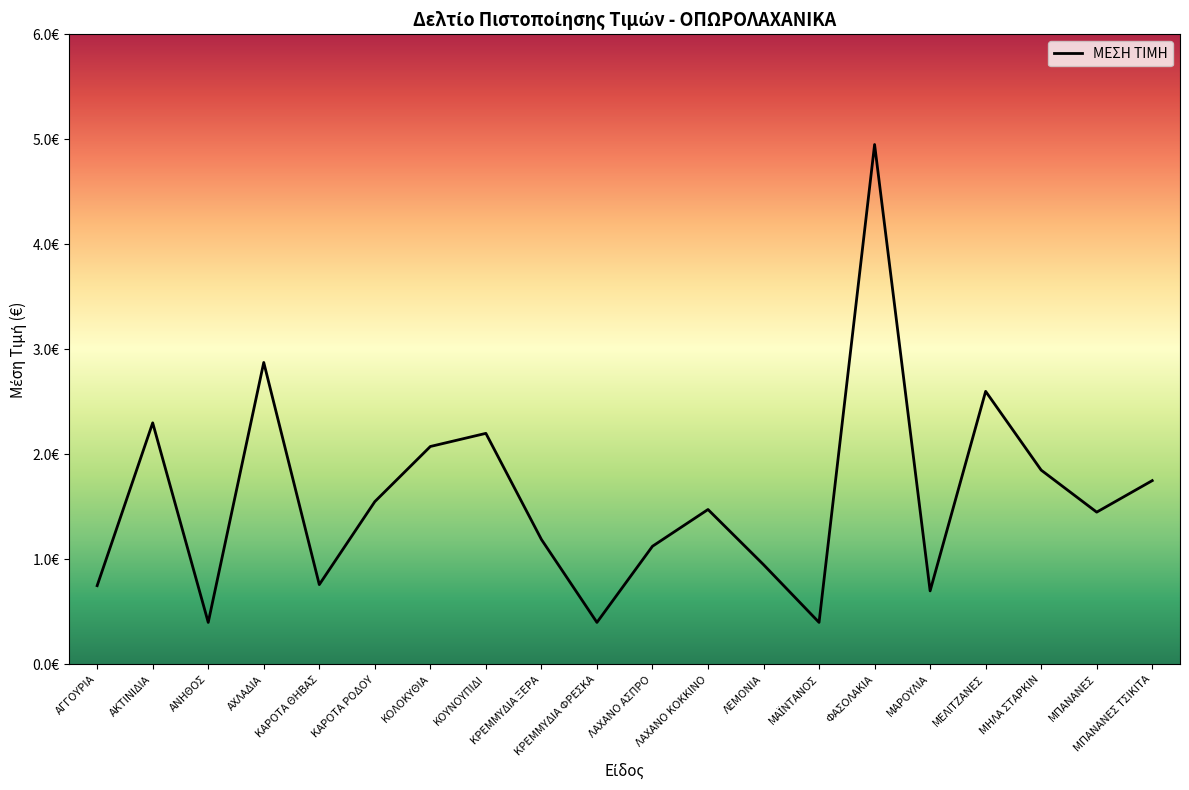

Does the chart display data point markers on the line(s)?

No